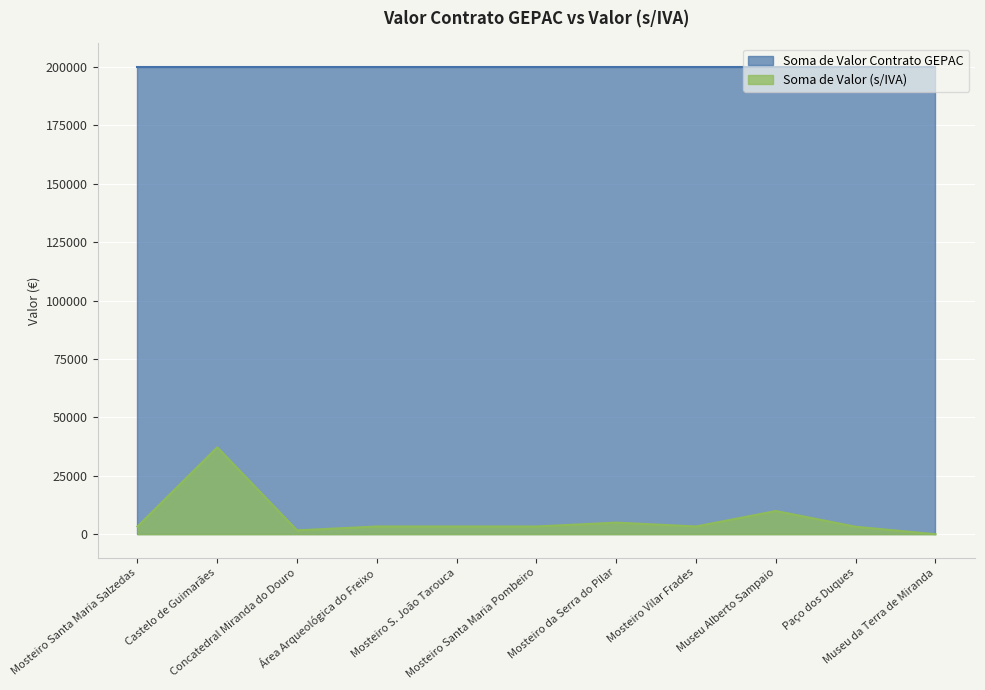

Reading left to right, list all the values displayed in this chart.

3320.0	37187.7	1650.0	3320.0	3320.0	3320.0	4970.0	3320.0	9940.0	3200.0	0.0